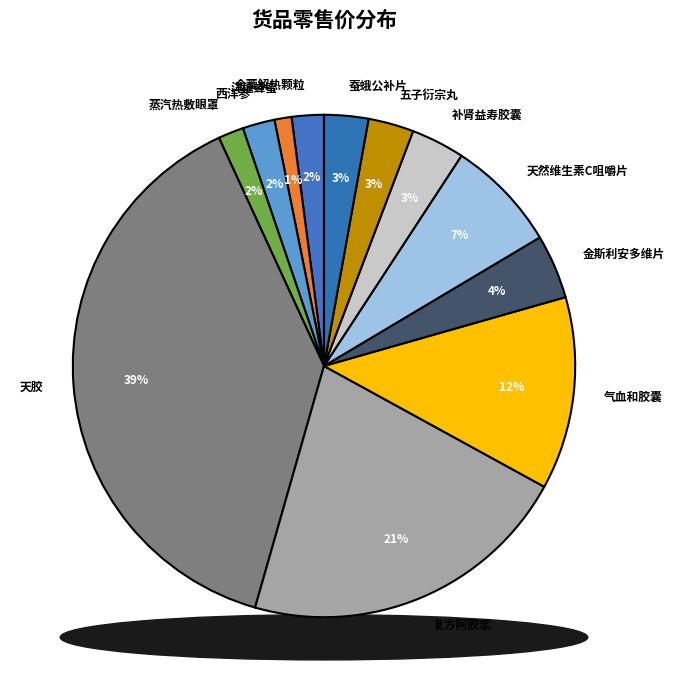

To the nearest percent, what is the difference between the largest and smallest slice percentages?

38%